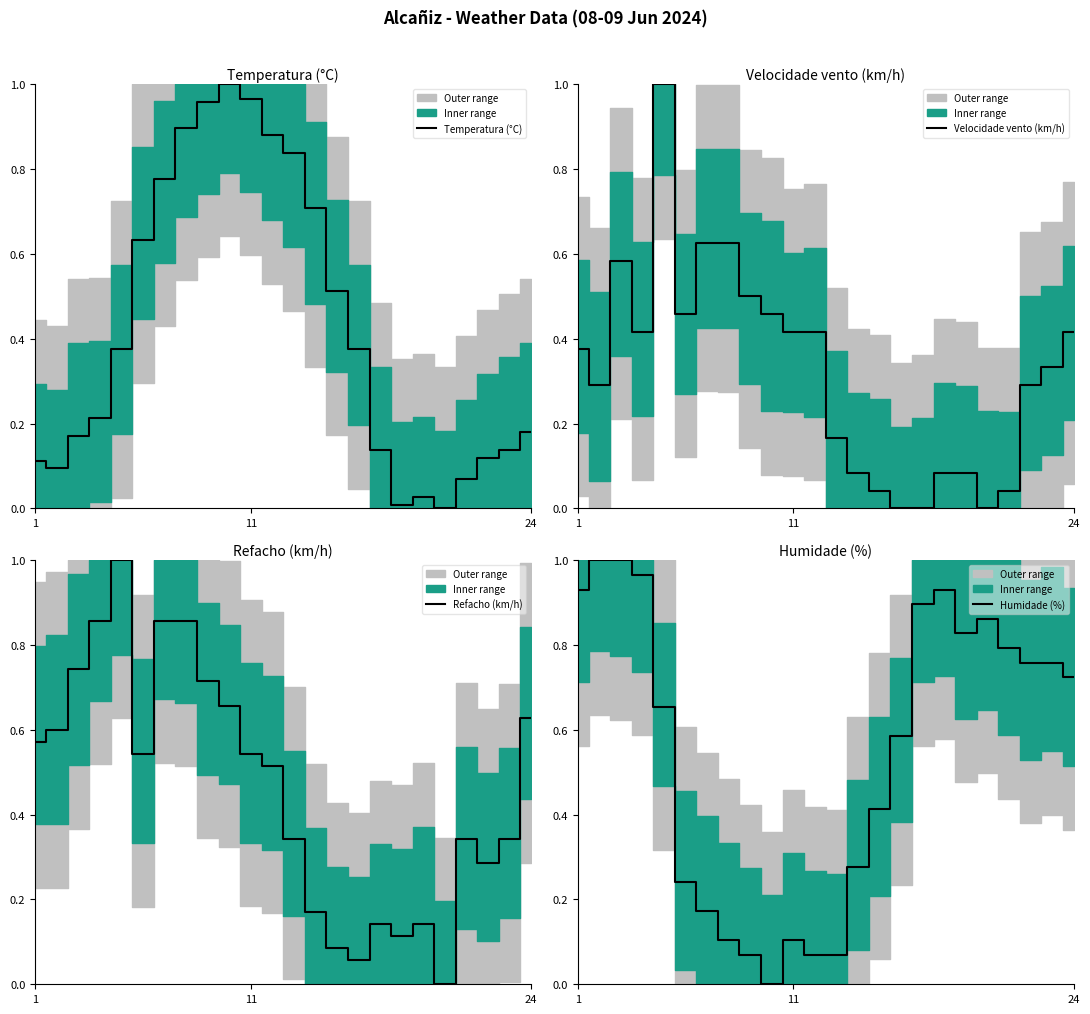

True or false: Velocidade vento (km/h) has more than 1 points higher than both neighbors.

True